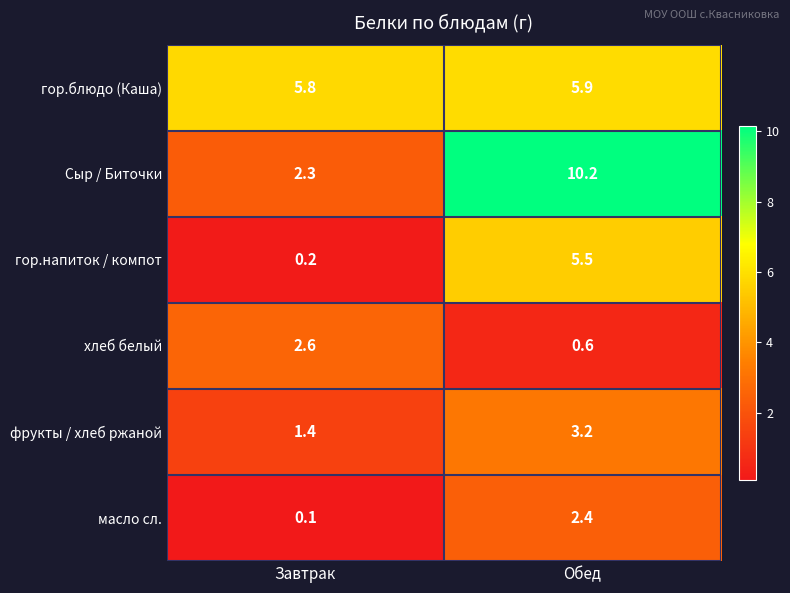

True or false: Сыр / Биточки has a value of 2.3 at Завтрак.

True